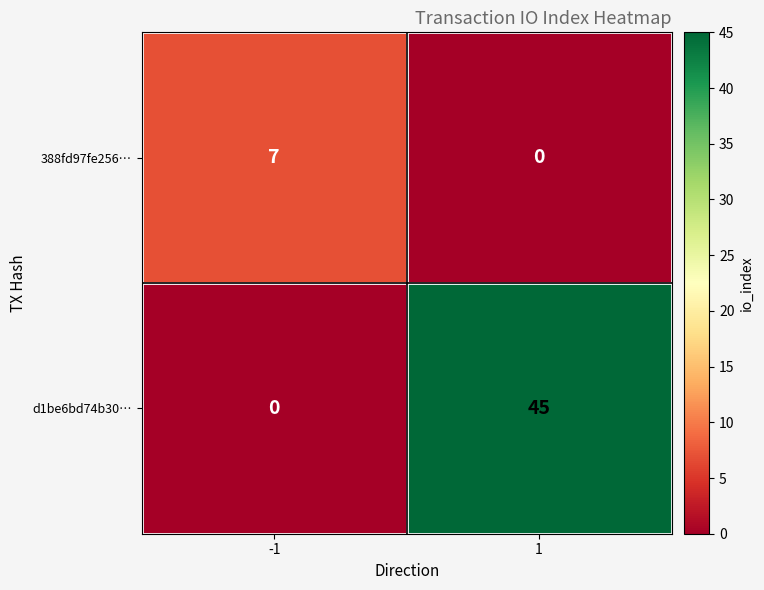

The d1be6bd74b30… series shows 18 at -1. True or false?

False